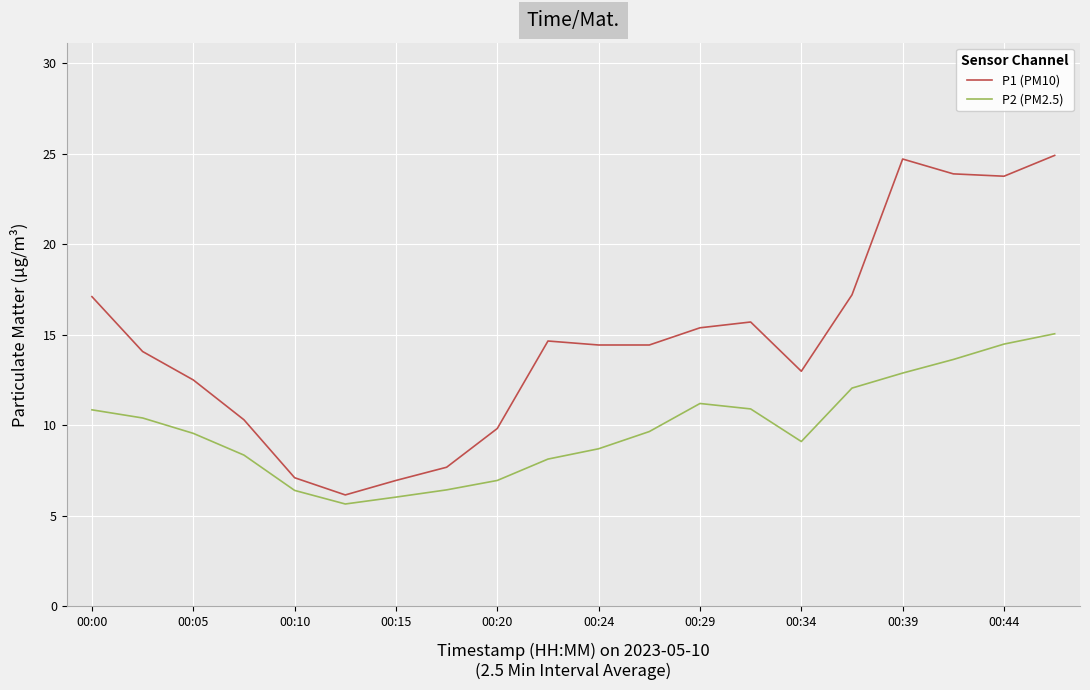

True or false: P2 (PM2.5) and P1 (PM10) cross at least once.

False